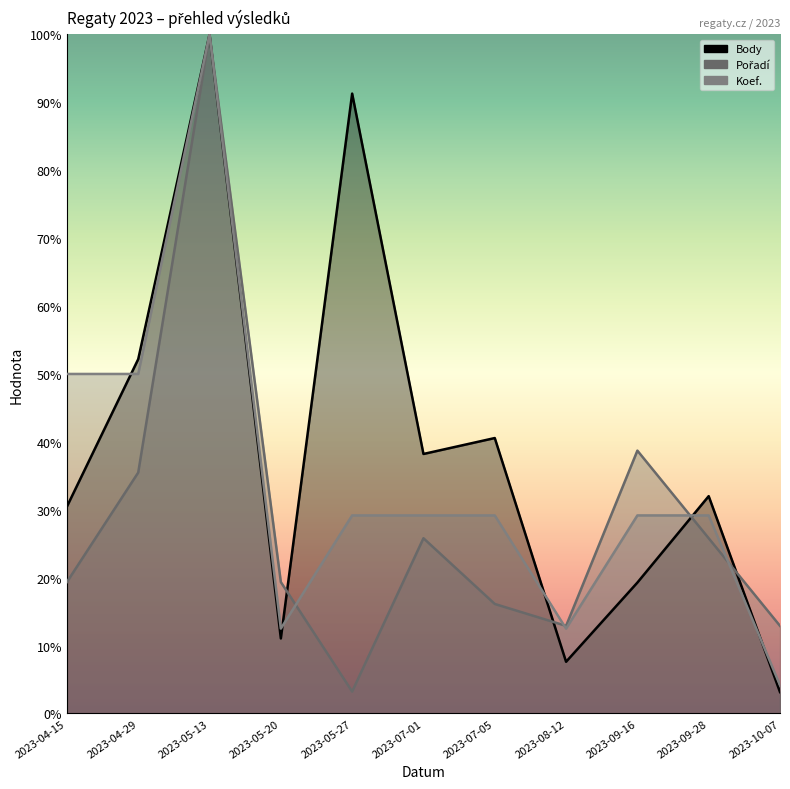

In Koef., how many points are lower than both neighbors (excluding endpoints)?

2